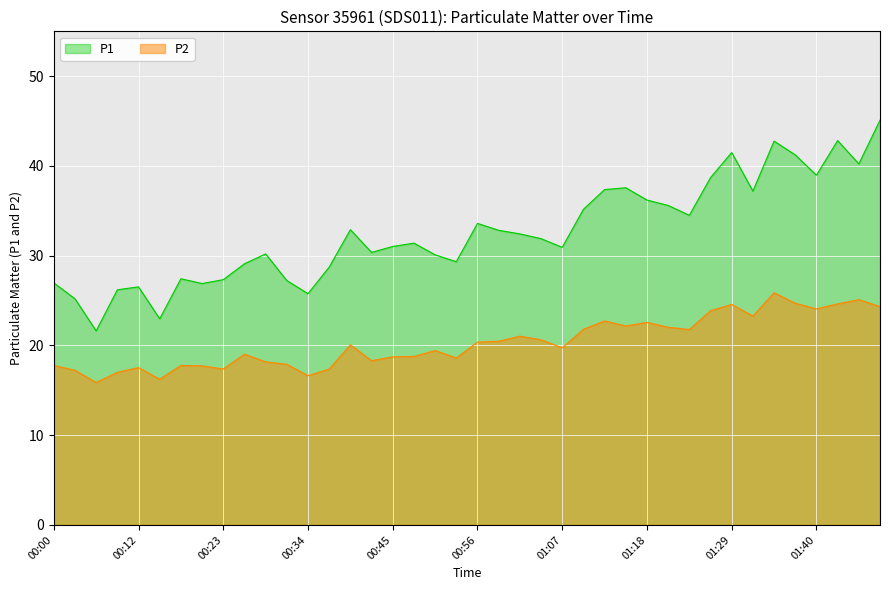

Reading left to right, list all the values displayed in this chart.

P1: 27.0	25.2	21.6	26.2	26.5	23.0	27.4	26.9	27.3	29.1	30.2	27.2	25.8	28.7	32.9	30.4	31.0	31.4	30.1	29.3	33.6	32.8	32.4	31.9	30.9	35.2	37.4	37.6	36.2	35.6	34.5	38.7	41.5	37.2	42.8	41.2	39.0	42.8	40.2	45.1
P2: 17.8	17.2	15.9	17.0	17.5	16.2	17.8	17.7	17.4	19.0	18.2	17.9	16.6	17.4	20.1	18.3	18.7	18.8	19.4	18.6	20.4	20.5	21.0	20.6	19.7	21.8	22.7	22.2	22.6	22.0	21.8	23.9	24.6	23.3	25.9	24.7	24.1	24.6	25.1	24.3